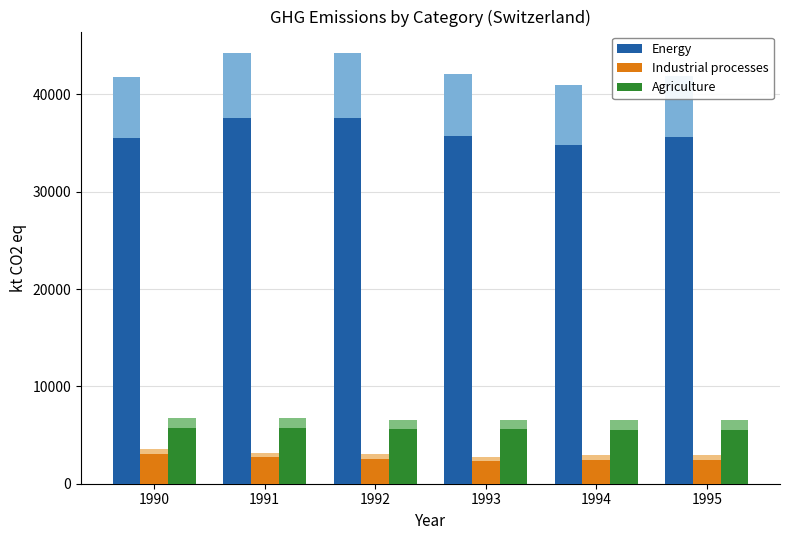

Reading left to right, transcribe all the data shown in this chart.

Energy: 1990=35552.2	1991=37581.9	1992=37613.6	1993=35768.6	1994=34826.8	1995=35588.5
Industrial processes: 1990=3040.0	1991=2723.1	1992=2584.9	1993=2320.0	1994=2483.9	1995=2474.4
Agriculture: 1990=5750.7	1991=5700.1	1992=5604.2	1993=5585.4	1994=5562.9	1995=5544.5